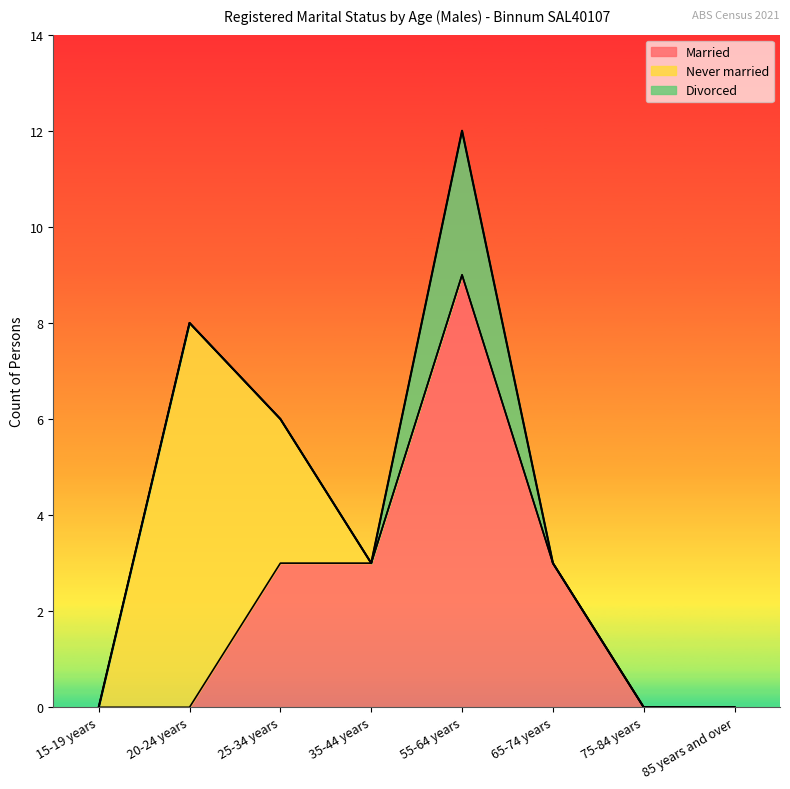

What is the sum of the Married values at 65-74 years and 35-44 years?

6